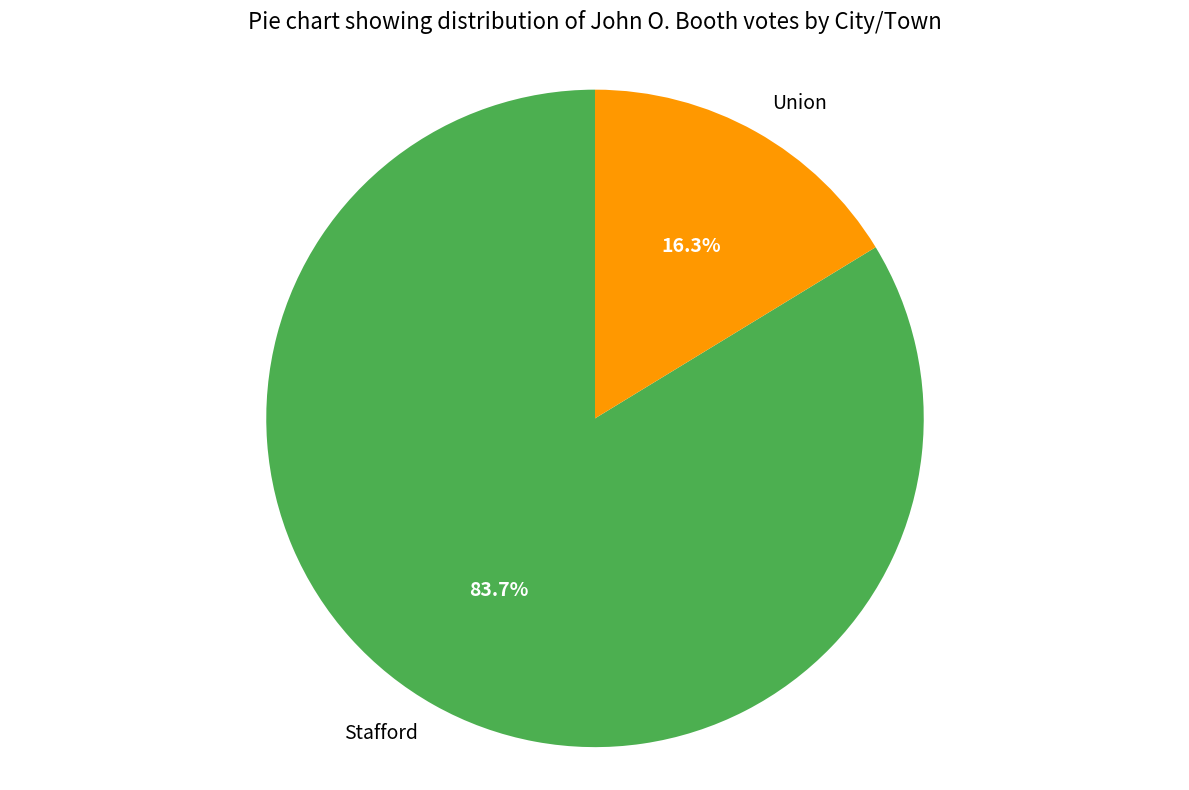

How many slices are in this pie chart?

2